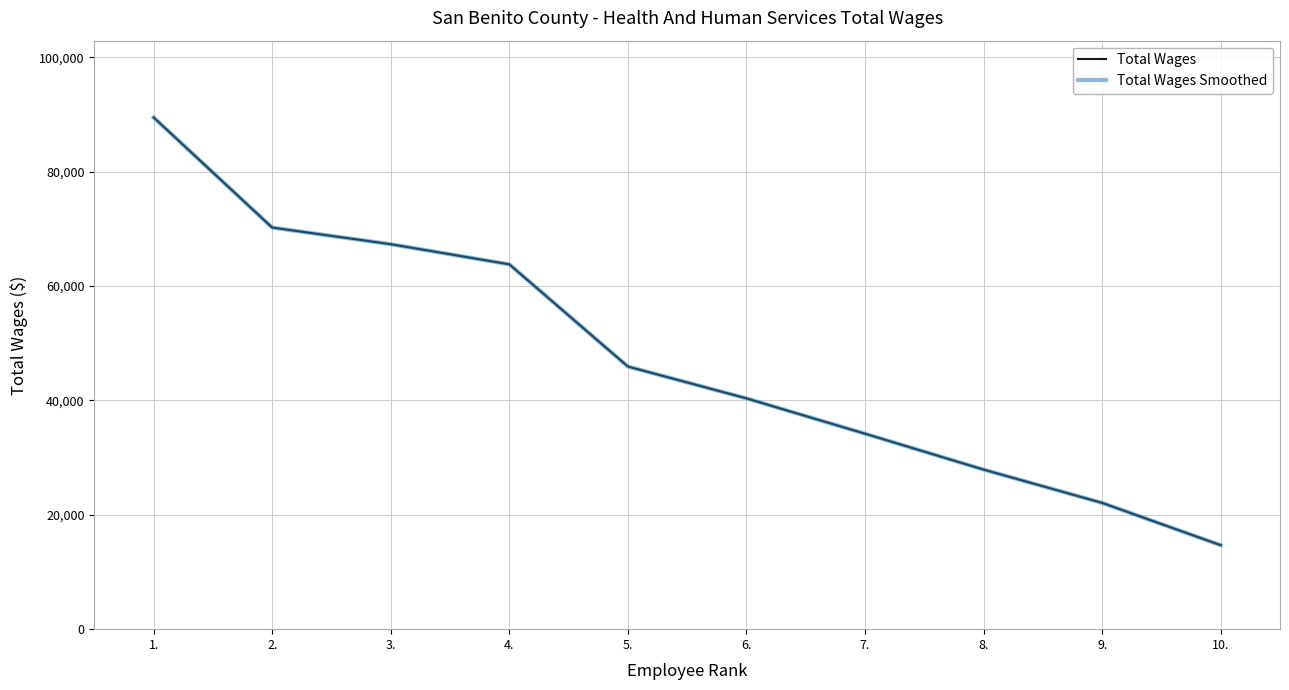

What is the label of the 2nd point from the right?

9.